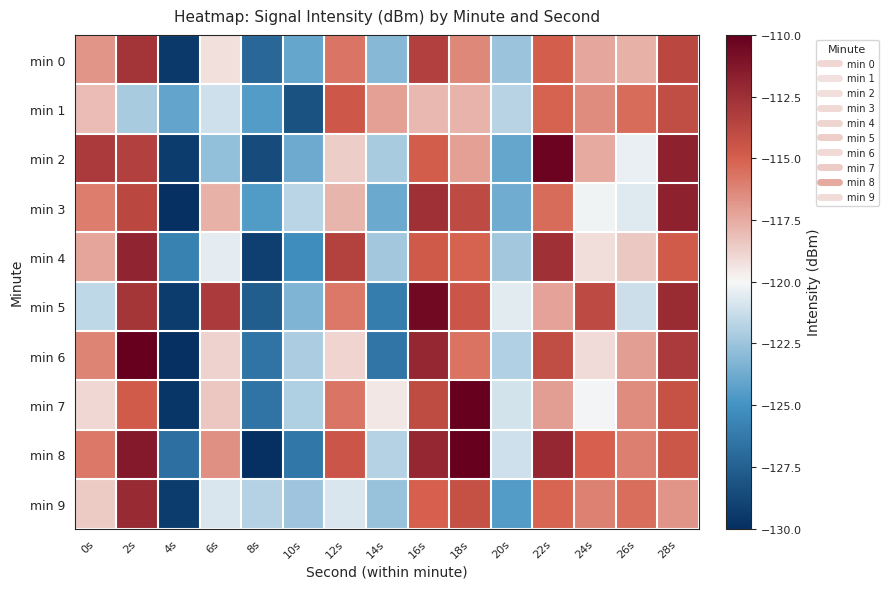

What is the total value across all series at 28s?

-1137.3